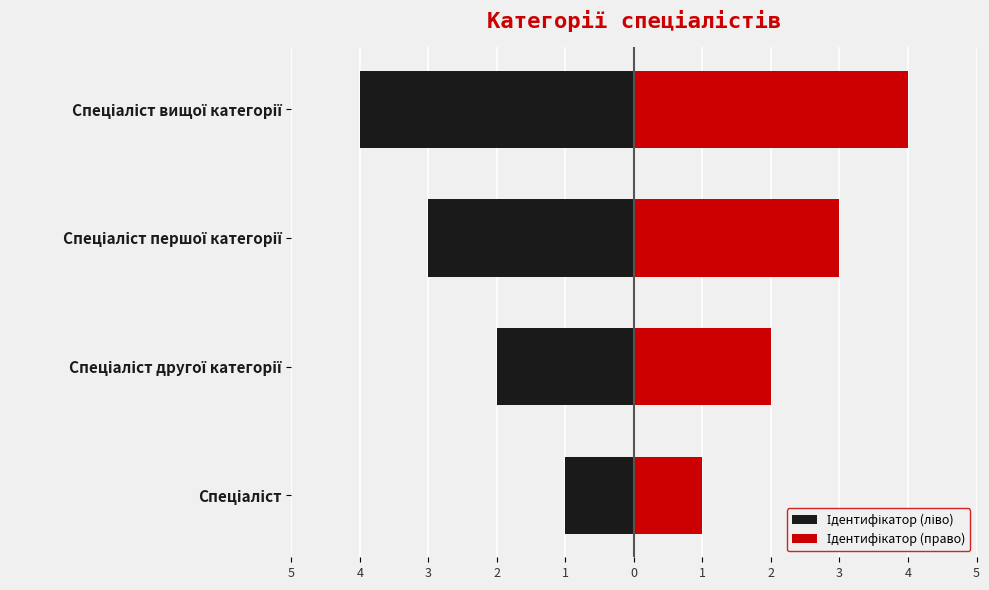

What is the highest value of the Ідентифікатор (право) series?

4